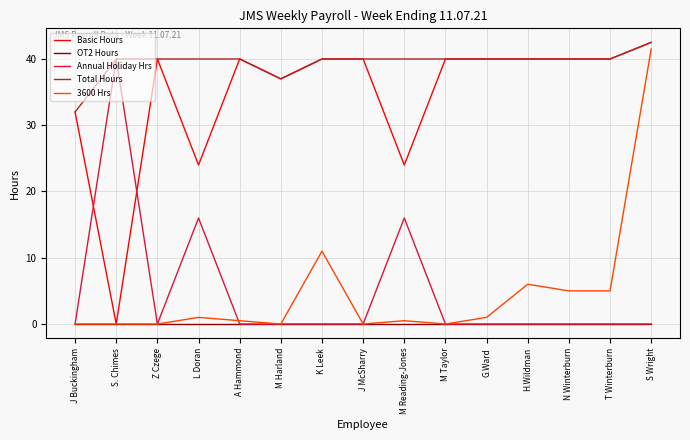

Is it true that 3600 Hrs equals -12.8 at Z Czege?

False